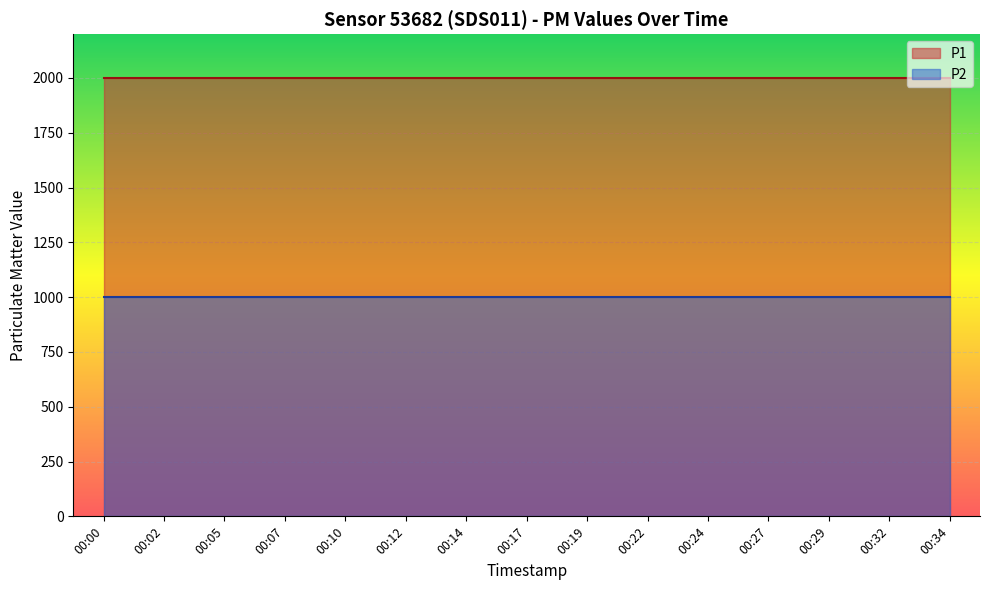

Reading right to left, extract all data points from this chart.

P1: 1999.9	1999.9	1999.9	1999.9	1999.9	1999.9	1999.9	1999.9	1999.9	1999.9	1999.9	1999.9	1999.9	1999.9	1999.9
P2: 999.9	999.9	999.9	999.9	999.9	999.9	999.9	999.9	999.9	999.9	999.9	999.9	999.9	999.9	999.9